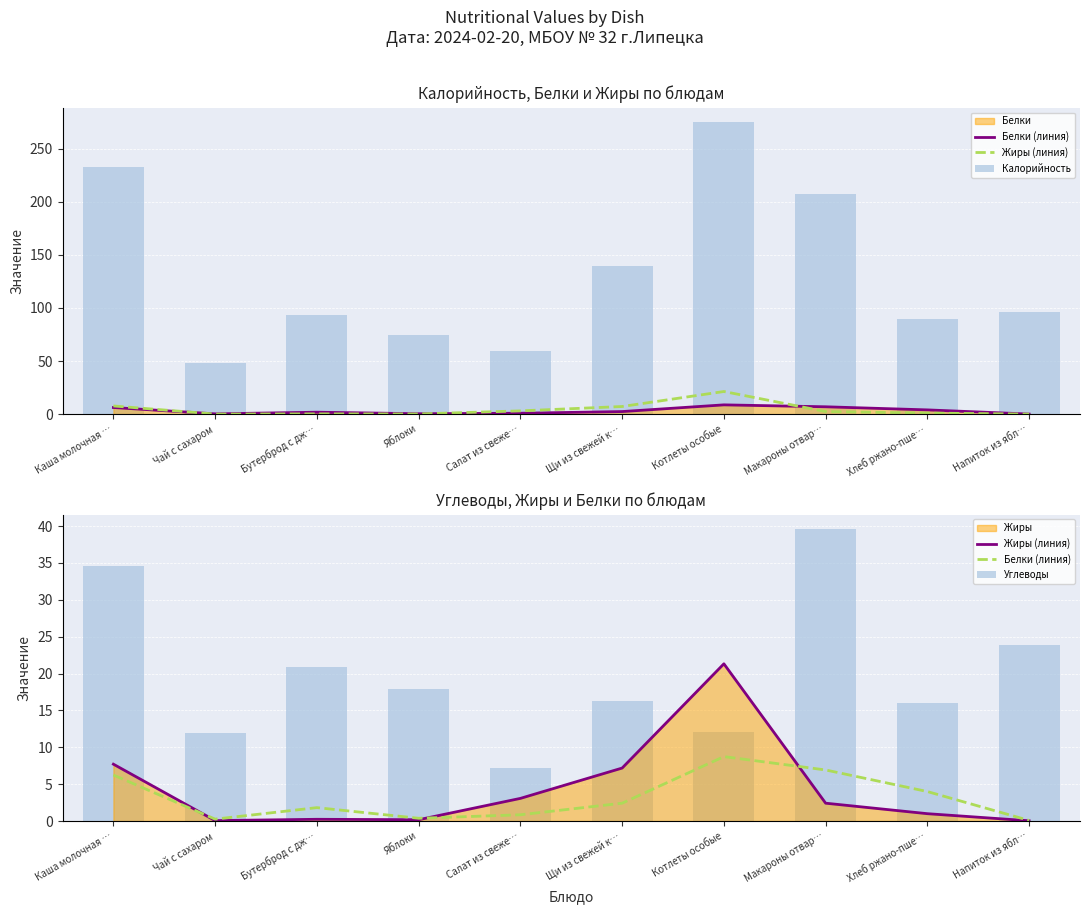

Reading left to right, extract all data points from this chart.

Белки (линия): 6.2	0.3	1.8	0.4	0.9	2.4	8.7	6.9	4.0	0.1
Жиры (линия): 7.7	0.1	0.2	0.2	3.1	7.2	21.3	2.4	1.0	0.0
Калорийность: 232.6	48.0	93.0	74.6	59.6	139.5	275.0	207.8	90.0	96.0
Углеводы: 34.5	12.0	20.9	17.9	7.1	16.3	12.0	39.6	16.0	23.8